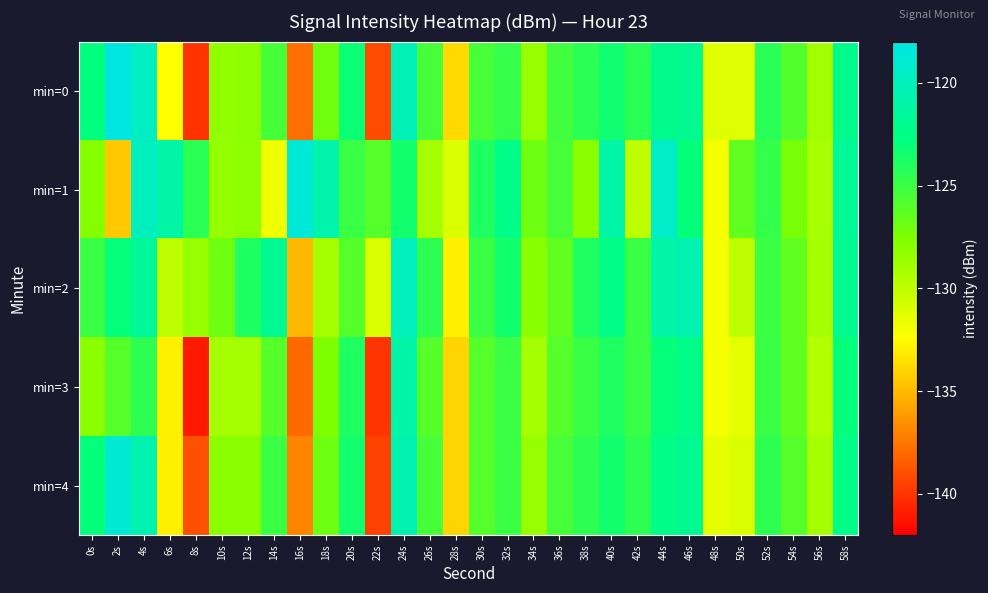

Reading right to left, list all the values displayed in this chart.

min=0: 58s=-122.2	56s=-129.0	54s=-125.9	52s=-124.3	50s=-131.2	48s=-131.2	46s=-122.0	44s=-122.2	42s=-124.3	40s=-123.4	38s=-124.4	36s=-125.3	34s=-128.4	32s=-124.8	30s=-125.4	28s=-133.8	26s=-125.5	24s=-120.2	22s=-139.1	20s=-123.2	18s=-127.0	16s=-137.8	14s=-125.4	12s=-128.1	10s=-128.3	8s=-140.1	6s=-132.4	4s=-119.7	2s=-118.2	0s=-122.9
min=1: 58s=-121.7	56s=-129.1	54s=-127.3	52s=-124.8	50s=-126.5	48s=-132.0	46s=-123.0	44s=-119.5	42s=-130.0	40s=-121.0	38s=-128.0	36s=-125.5	34s=-127.0	32s=-122.5	30s=-124.0	28s=-131.0	26s=-129.0	24s=-123.5	22s=-126.0	20s=-125.0	18s=-120.8	16s=-118.7	14s=-131.8	12s=-128.1	10s=-128.4	8s=-124.5	6s=-121.0	4s=-119.9	2s=-134.4	0s=-127.8
min=2: 58s=-122.0	56s=-129.0	54s=-126.5	52s=-125.0	50s=-130.0	48s=-132.0	46s=-120.5	44s=-121.0	42s=-125.0	40s=-122.5	38s=-124.0	36s=-126.5	34s=-128.0	32s=-123.5	30s=-125.0	28s=-133.0	26s=-124.5	24s=-120.0	22s=-131.0	20s=-126.0	18s=-129.0	16s=-135.0	14s=-122.0	12s=-124.0	10s=-127.0	8s=-128.5	6s=-130.0	4s=-121.5	2s=-123.0	0s=-125.0
min=3: 58s=-123.0	56s=-129.5	54s=-126.5	52s=-125.0	50s=-131.5	48s=-132.0	46s=-122.5	44s=-123.0	42s=-125.0	40s=-124.0	38s=-125.0	36s=-126.0	34s=-129.0	32s=-125.0	30s=-126.0	28s=-134.0	26s=-126.0	24s=-121.0	22s=-140.0	20s=-124.0	18s=-127.5	16s=-138.0	14s=-126.0	12s=-129.0	10s=-129.0	8s=-141.0	6s=-133.0	4s=-124.5	2s=-126.0	0s=-128.0
min=4: 58s=-122.5	56s=-129.0	54s=-126.0	52s=-124.5	50s=-131.0	48s=-131.5	46s=-122.0	44s=-122.5	42s=-124.5	40s=-123.5	38s=-124.5	36s=-125.5	34s=-128.5	32s=-125.0	30s=-126.0	28s=-134.0	26s=-125.5	24s=-120.5	22s=-139.5	20s=-123.5	18s=-127.0	16s=-137.0	14s=-125.0	12s=-128.0	10s=-128.0	8s=-139.0	6s=-133.0	4s=-120.5	2s=-119.0	0s=-123.0